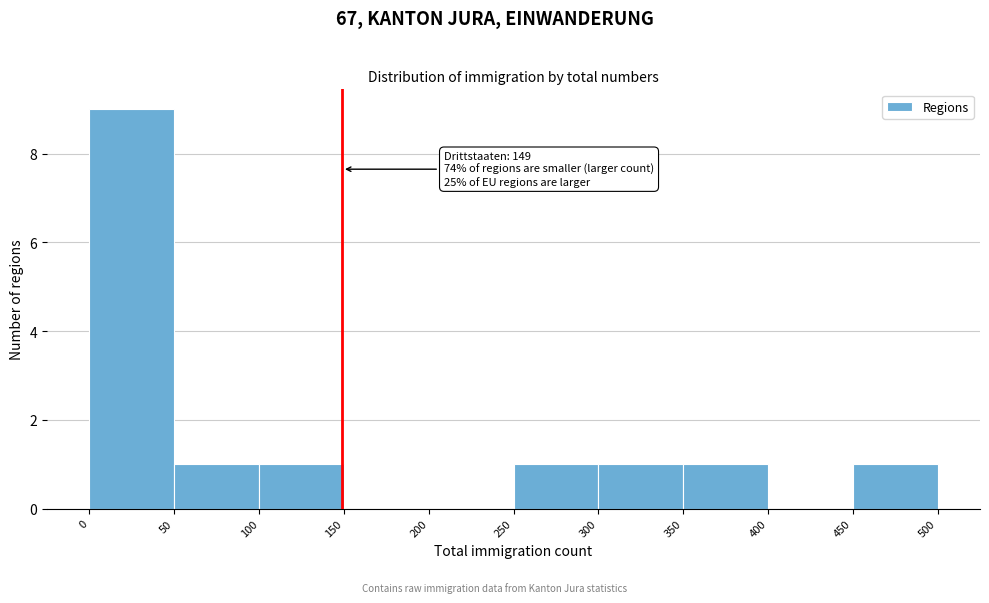

Which range on the x-axis has the tallest bar?

0 to 50